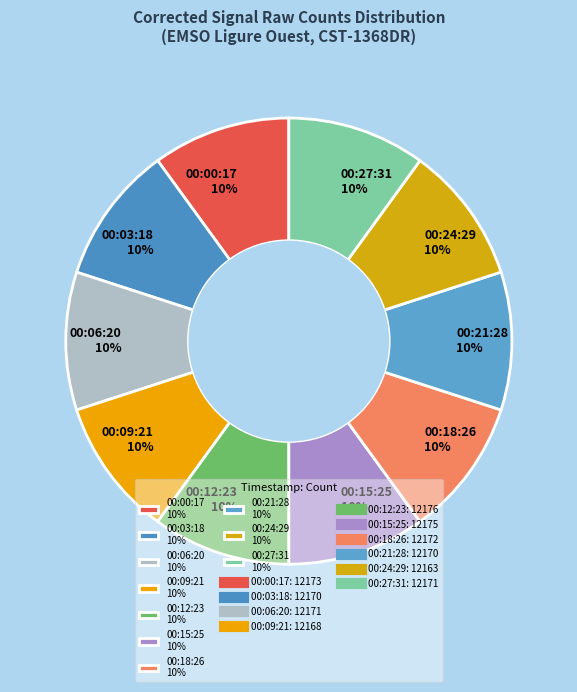

What percentage is the 00:00:17 slice, to the nearest percent?

10%